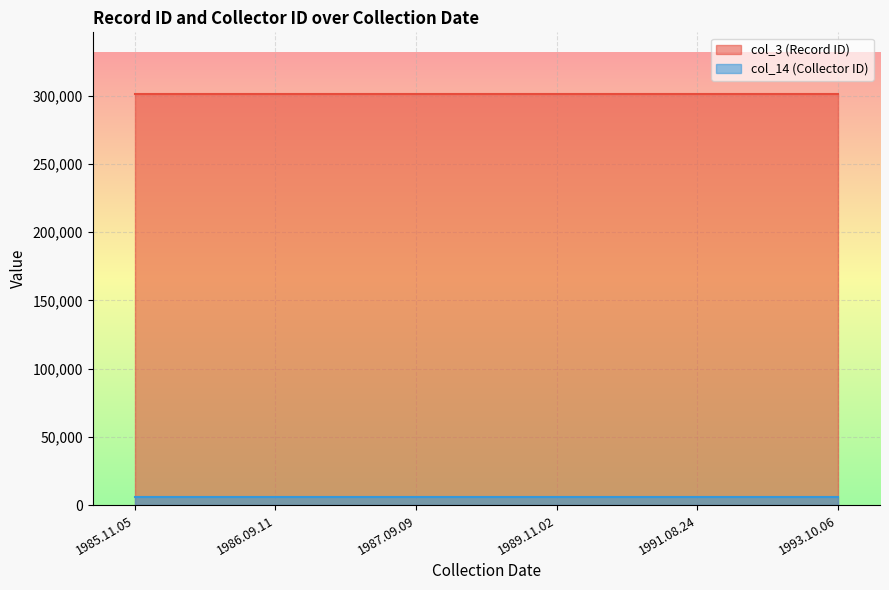

Reading left to right, extract all data points from this chart.

col_3 (Record ID): 301350	301350	301350	301350	301350	301350	301350	301350	301350
col_14 (Collector ID): 5910	5910	5910	5910	5910	5910	5910	5910	5910